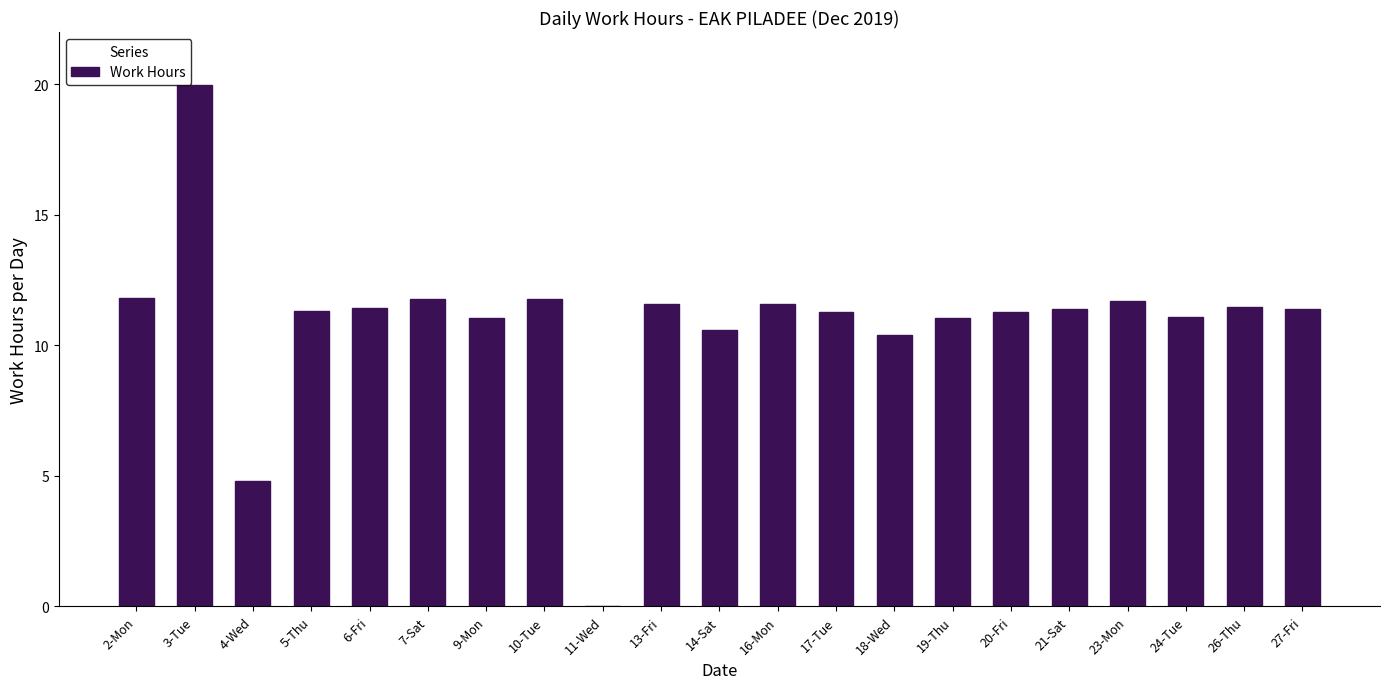

Is it true that the value at 20-Fri is 16.6?

False